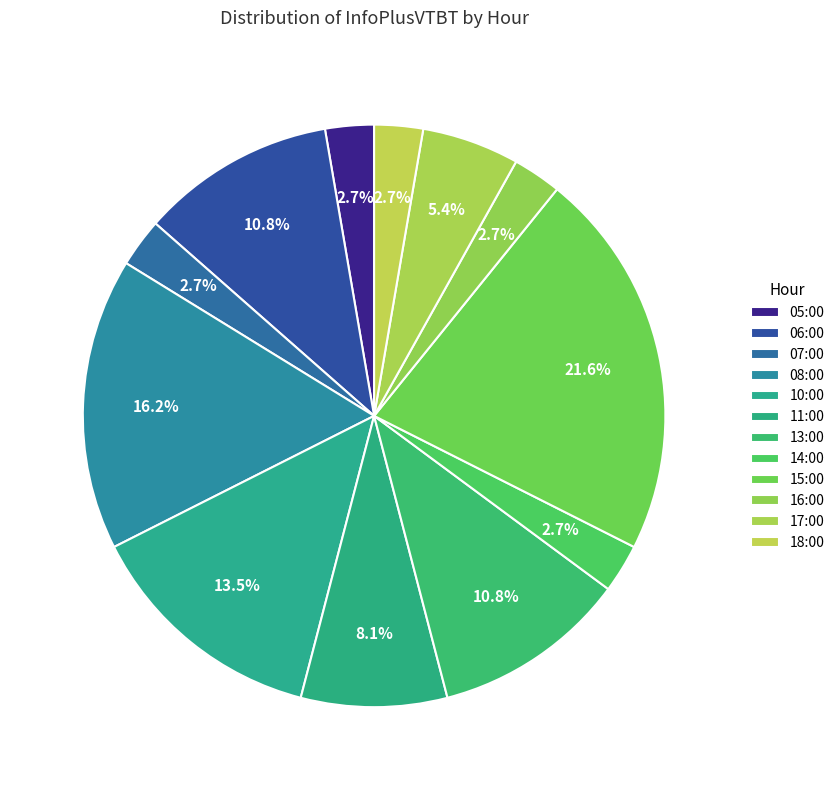

Is the sum of 13:00 and 11:00 greater than half?

No